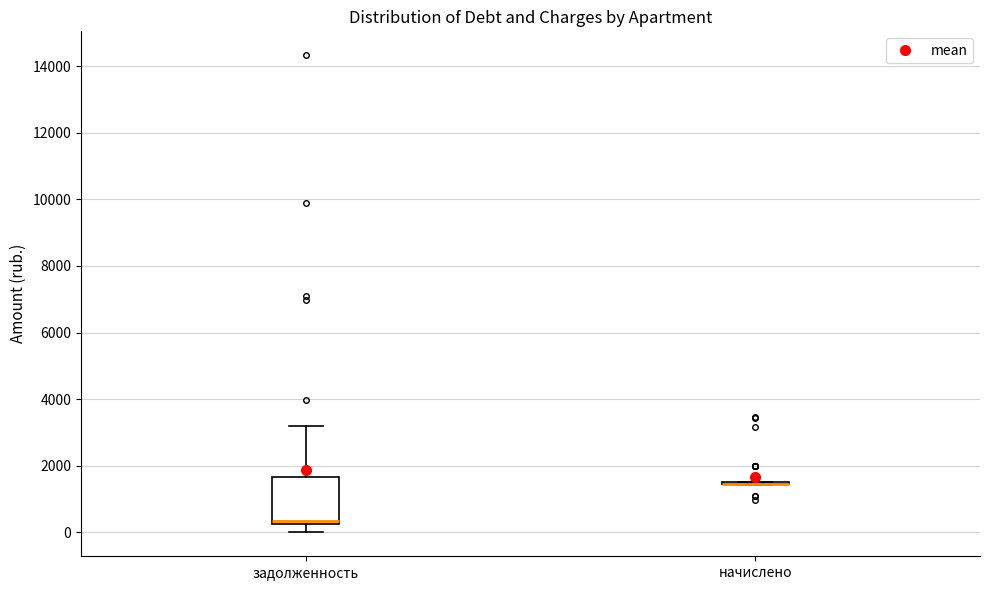

Comparing the boxes themselves (not the whiskers), which one is the tallest?

задолженность